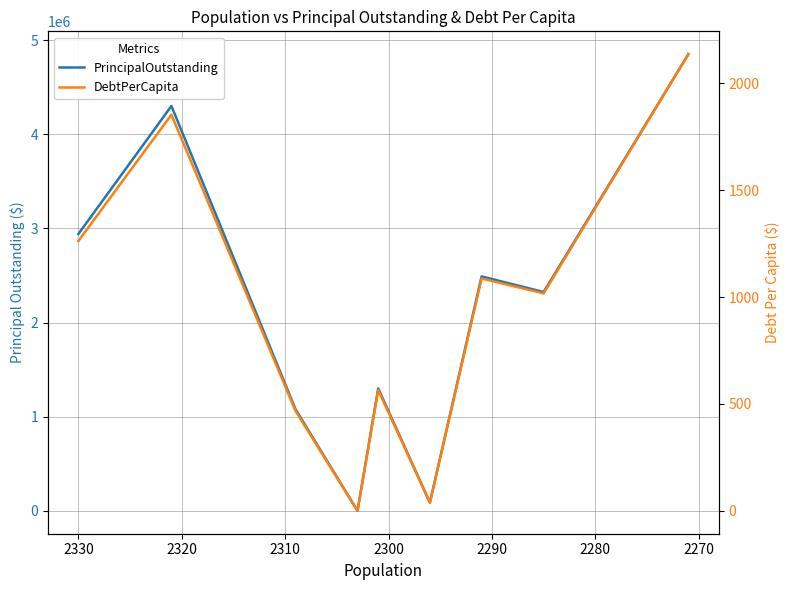

What are all the series names shown in the legend?

PrincipalOutstanding, DebtPerCapita